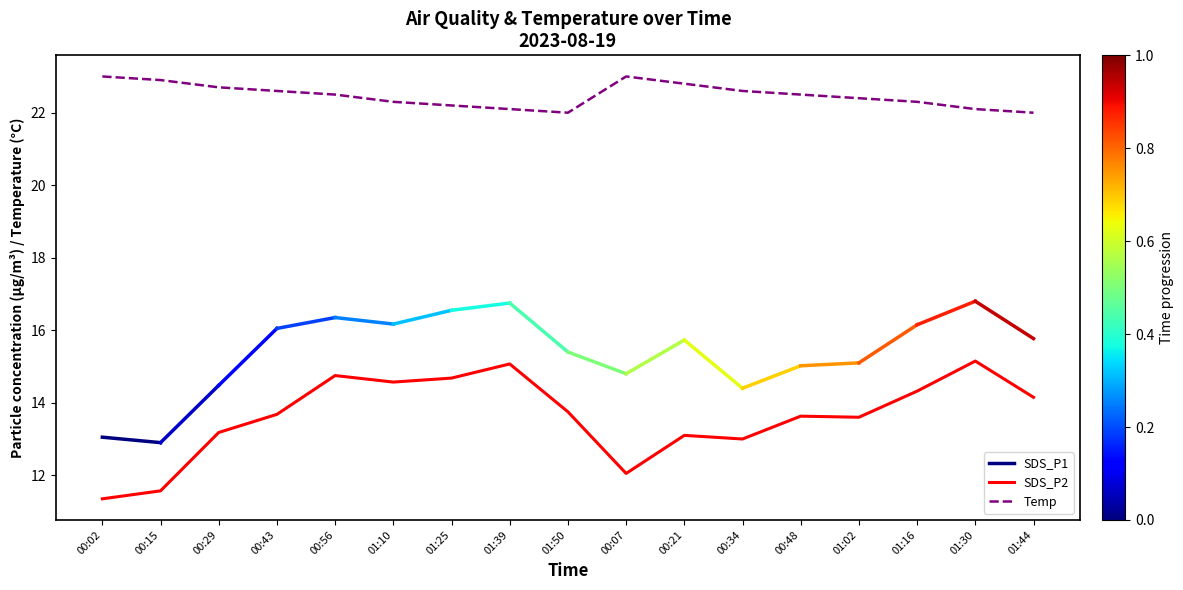

What is the smallest value displayed?

11.3